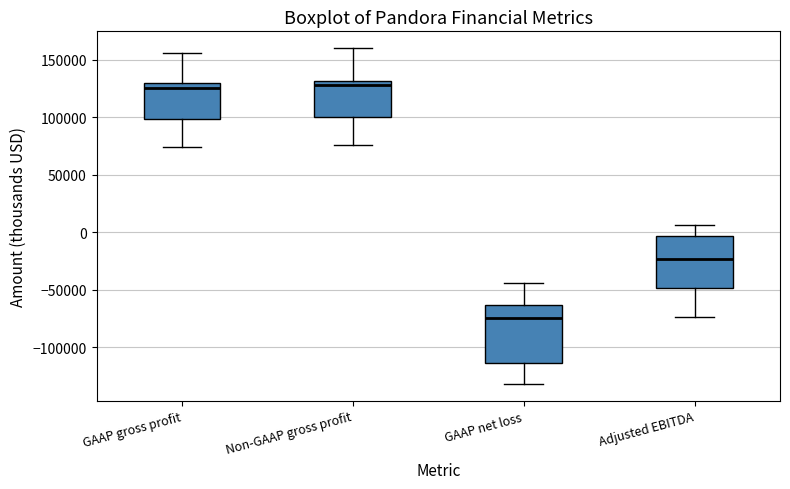

Comparing the boxes themselves (not the whiskers), which one is the tallest?

GAAP net loss